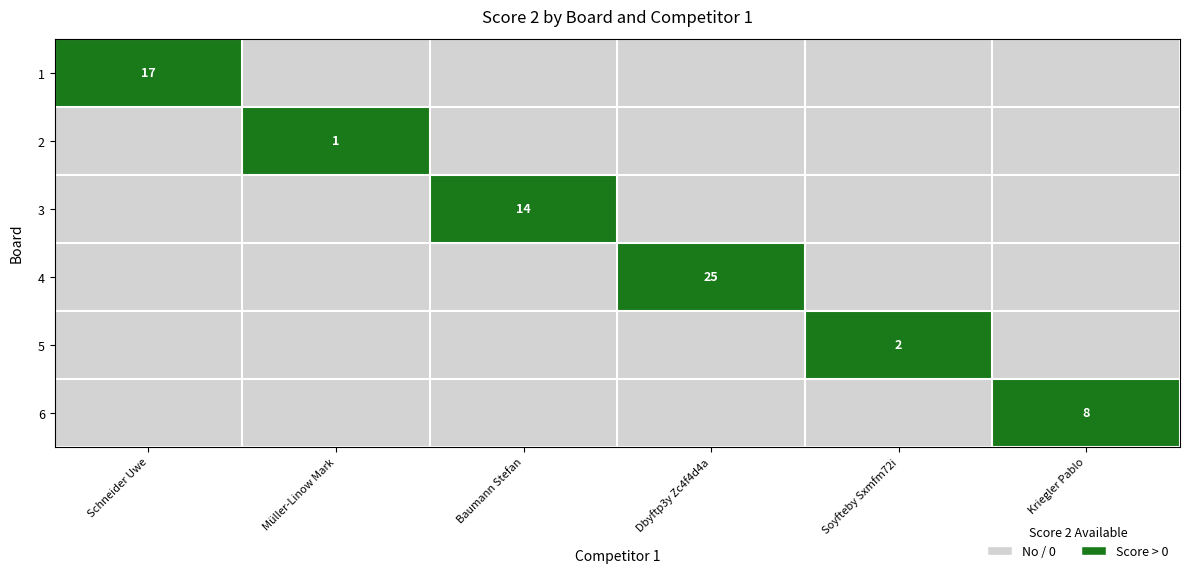

The value of 1 at Schneider Uwe is 25. True or false?

False